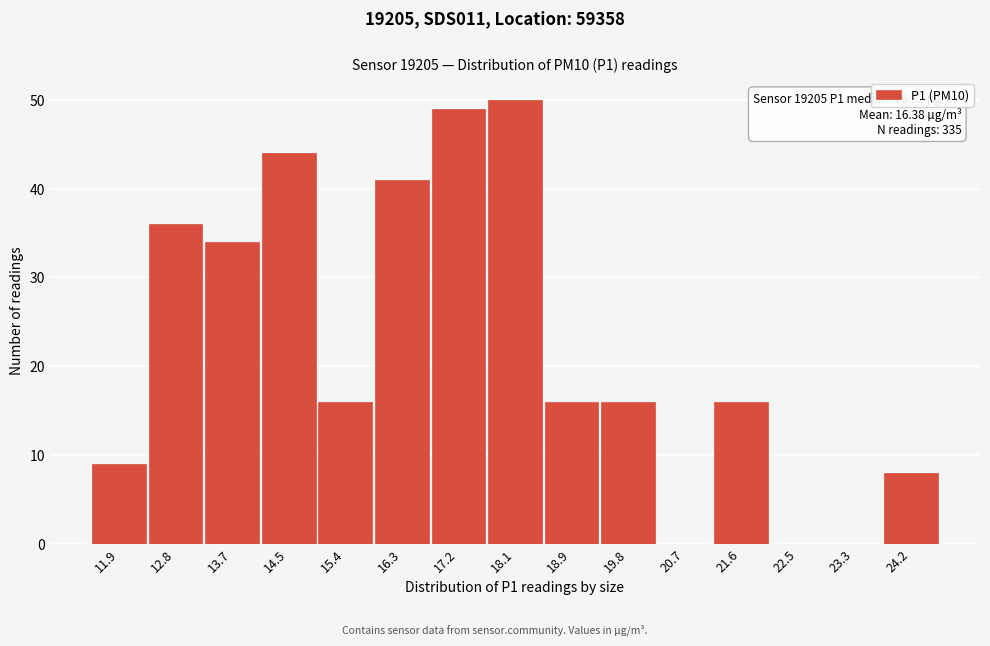

Reading right to left, list all the values displayed in this chart.

24.2=8	23.3=0	22.5=0	21.6=16	20.7=0	19.8=16	18.9=16	18.1=50	17.2=49	16.3=41	15.4=16	14.5=44	13.7=34	12.8=36	11.9=9